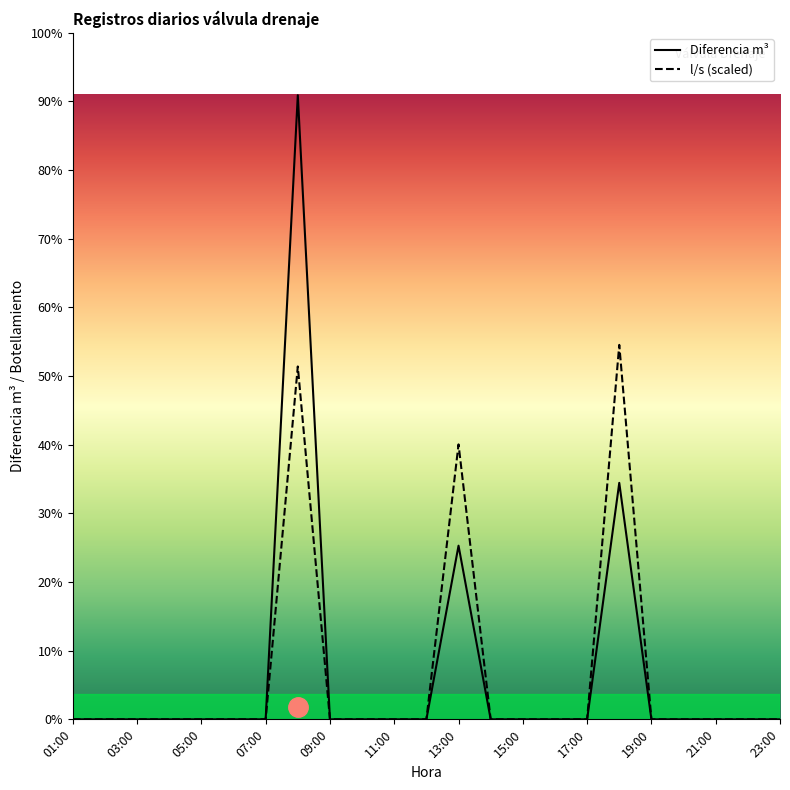

What is the sum of all Diferencia m³ values?

2799.0